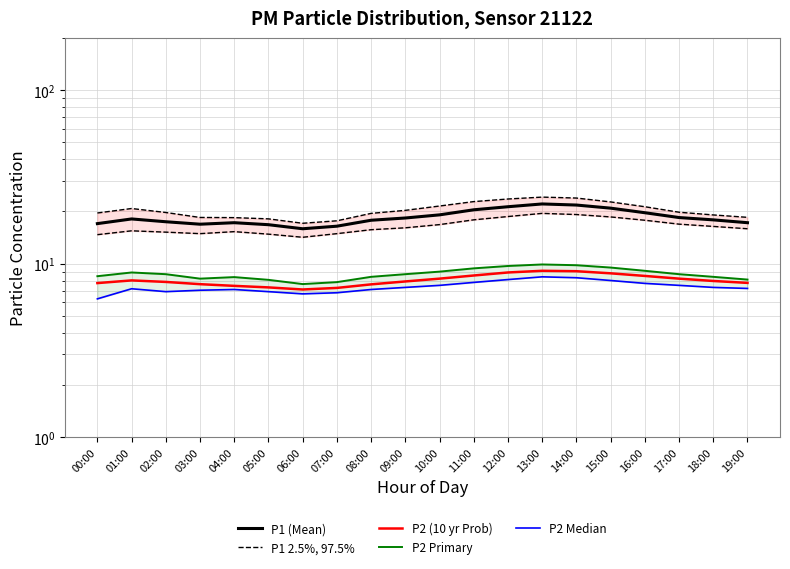

How many lines are shown in the chart?

5